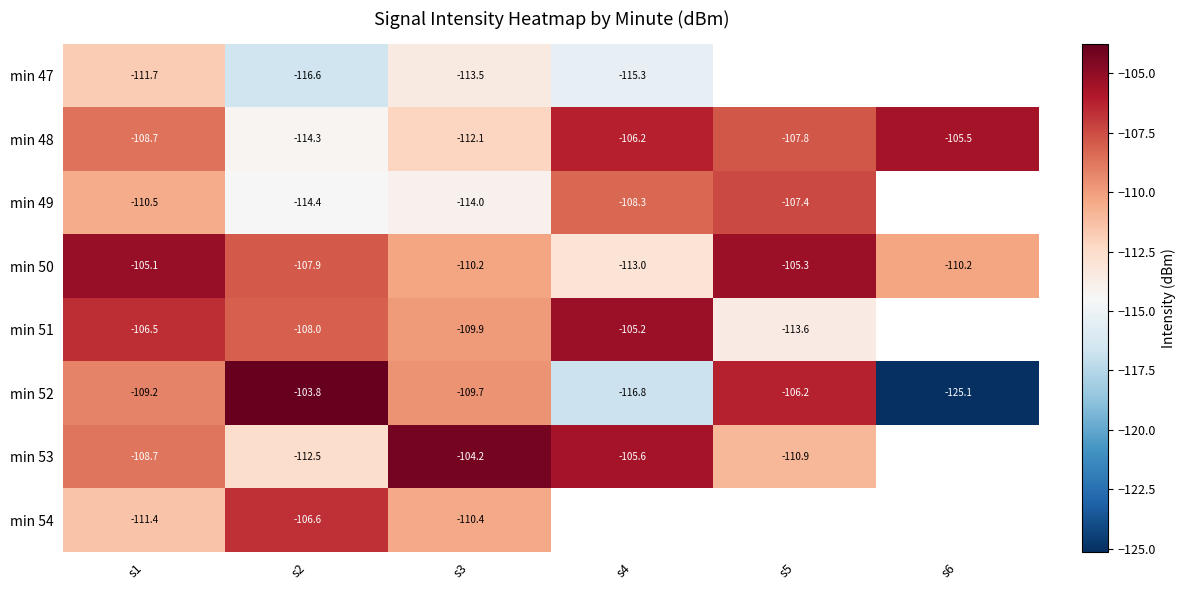

Is the value of min 52 at s6 greater than the value of min 48 at s1?

No